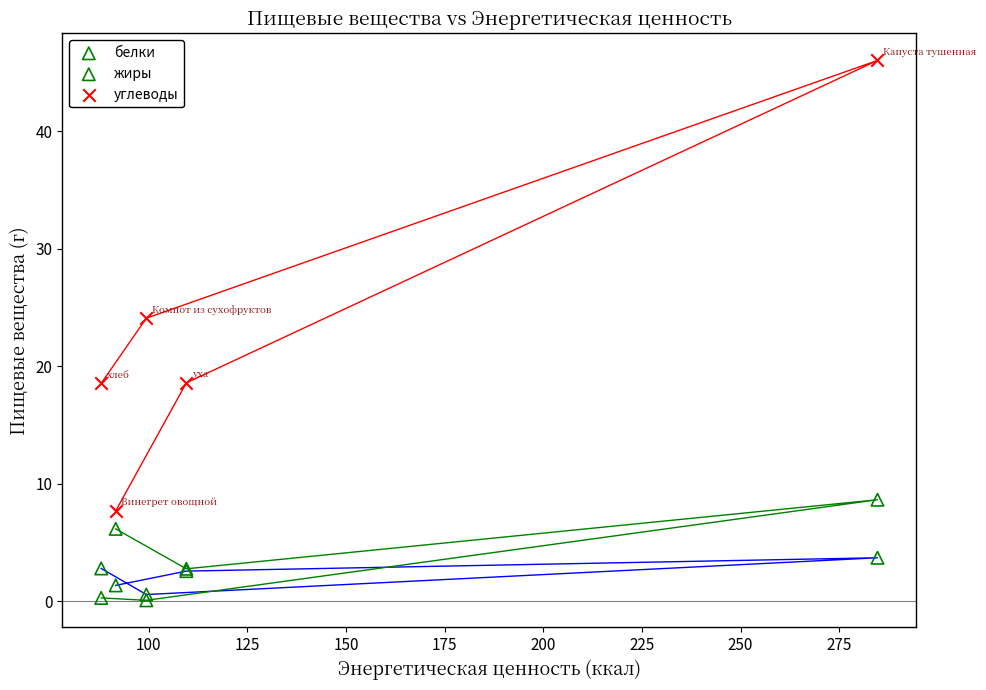

What are all the series names shown in the legend?

белки, жиры, углеводы